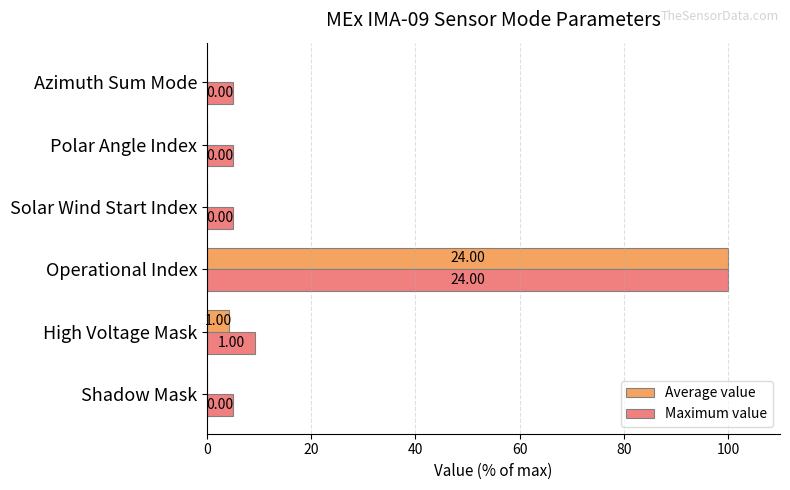

At which label is Maximum value closest to 52?

High Voltage Mask